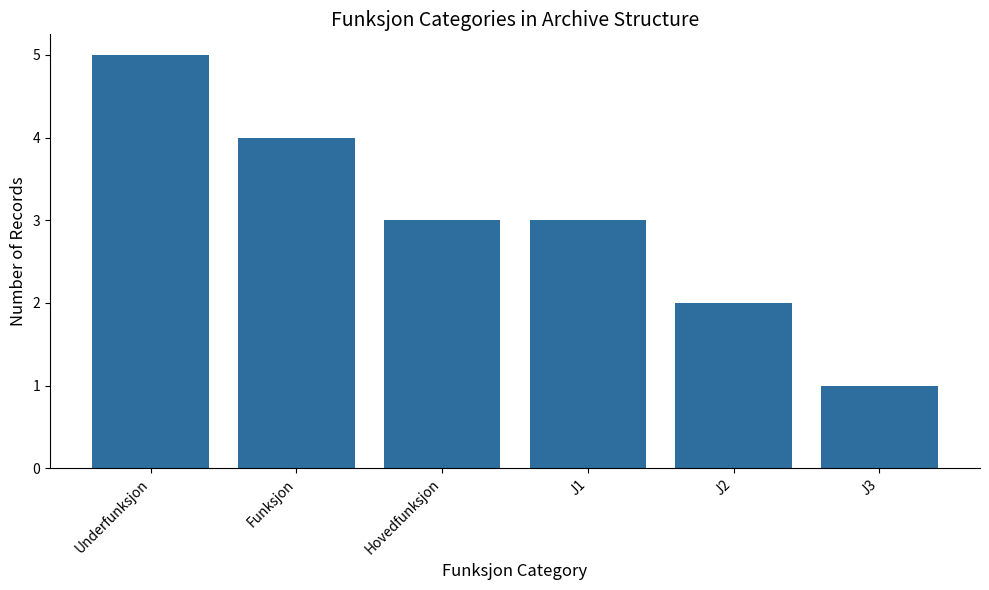

What is the ratio of the value at J3 to the value at J1?

0.3